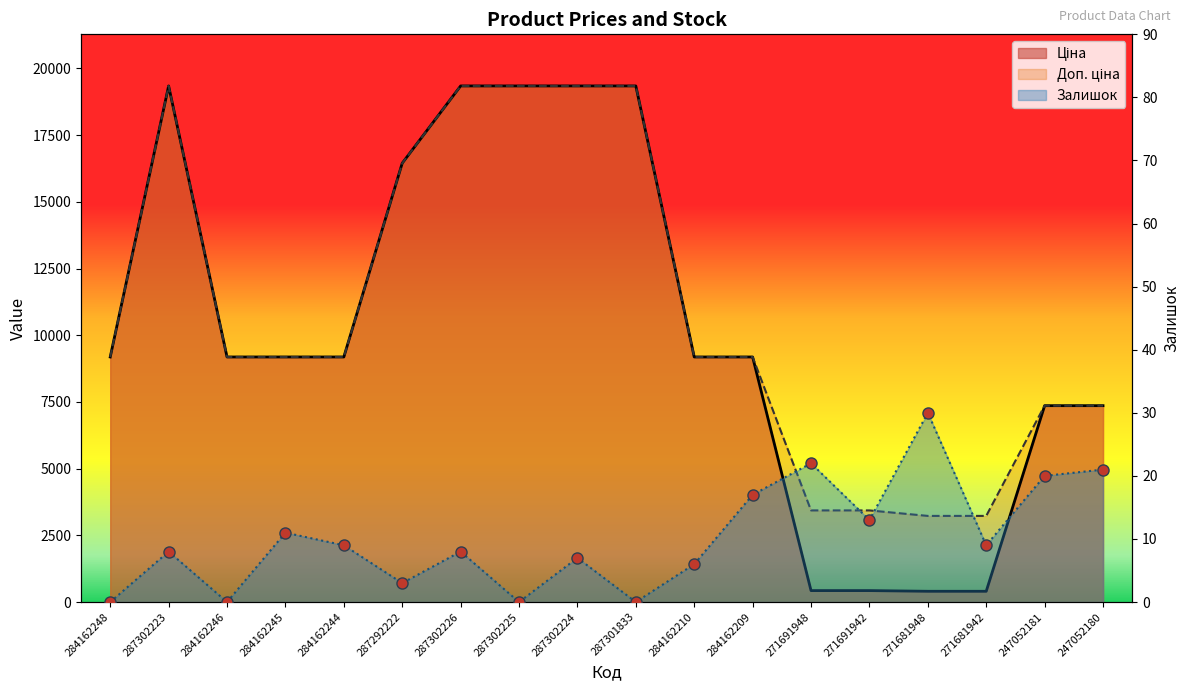

List the labels in order of Доп. ціна value, smallest first.

271681948, 271681942, 271691948, 271691942, 247052181, 247052180, 284162248, 284162246, 284162245, 284162244, 284162210, 284162209, 287292222, 287302223, 287302226, 287302225, 287302224, 287301833